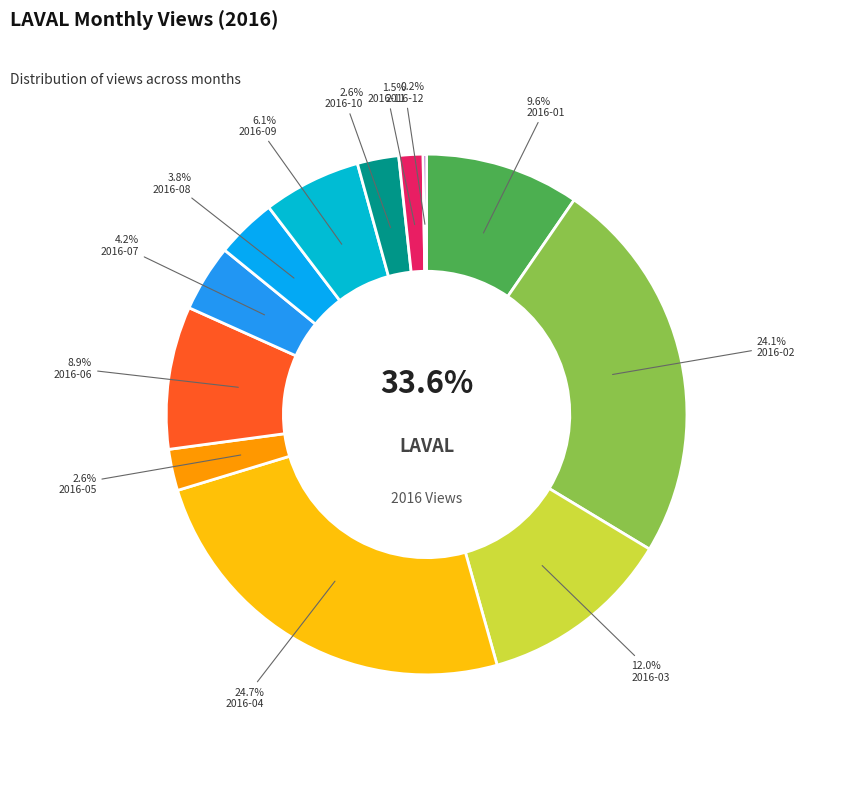

What percentage is the 2016-05 slice, to the nearest percent?

3%